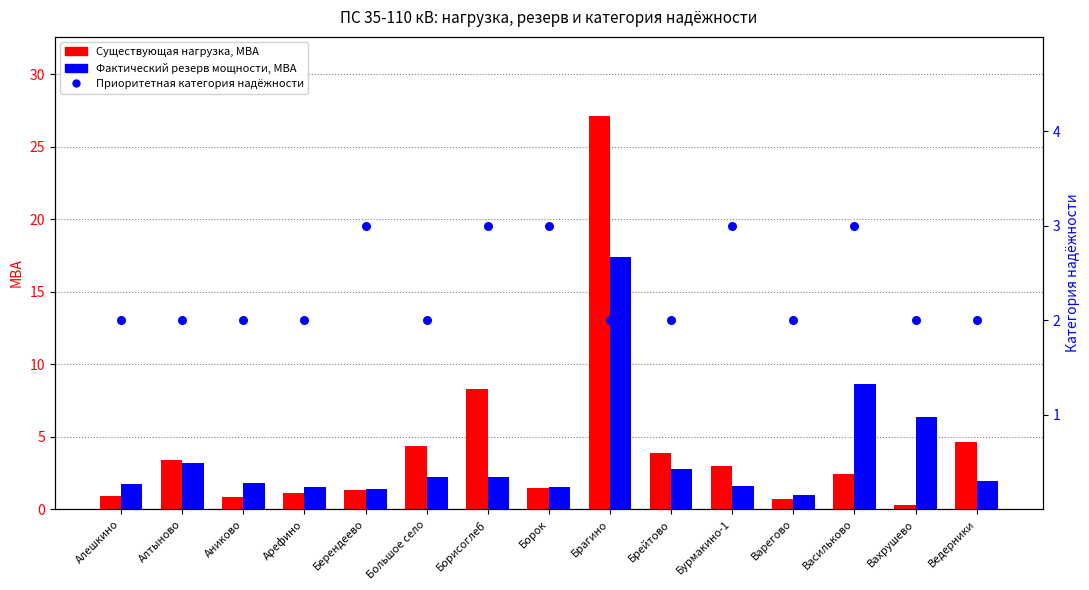

Which series reaches the maximum Y coordinate?

Существующая нагрузка, МВА